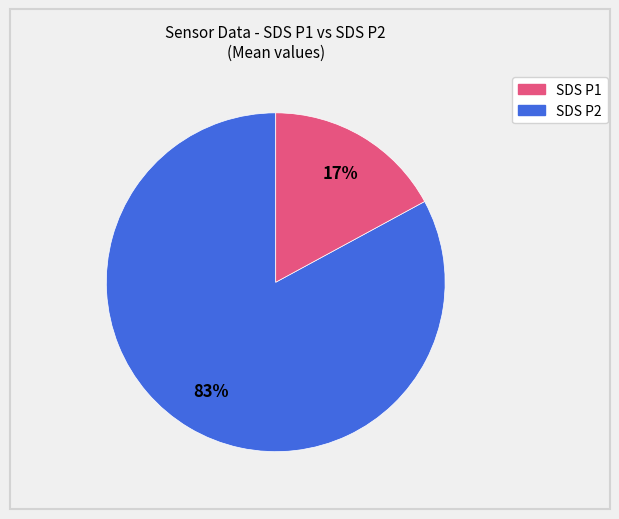

Is there any slice that represents more than half of the pie?

Yes